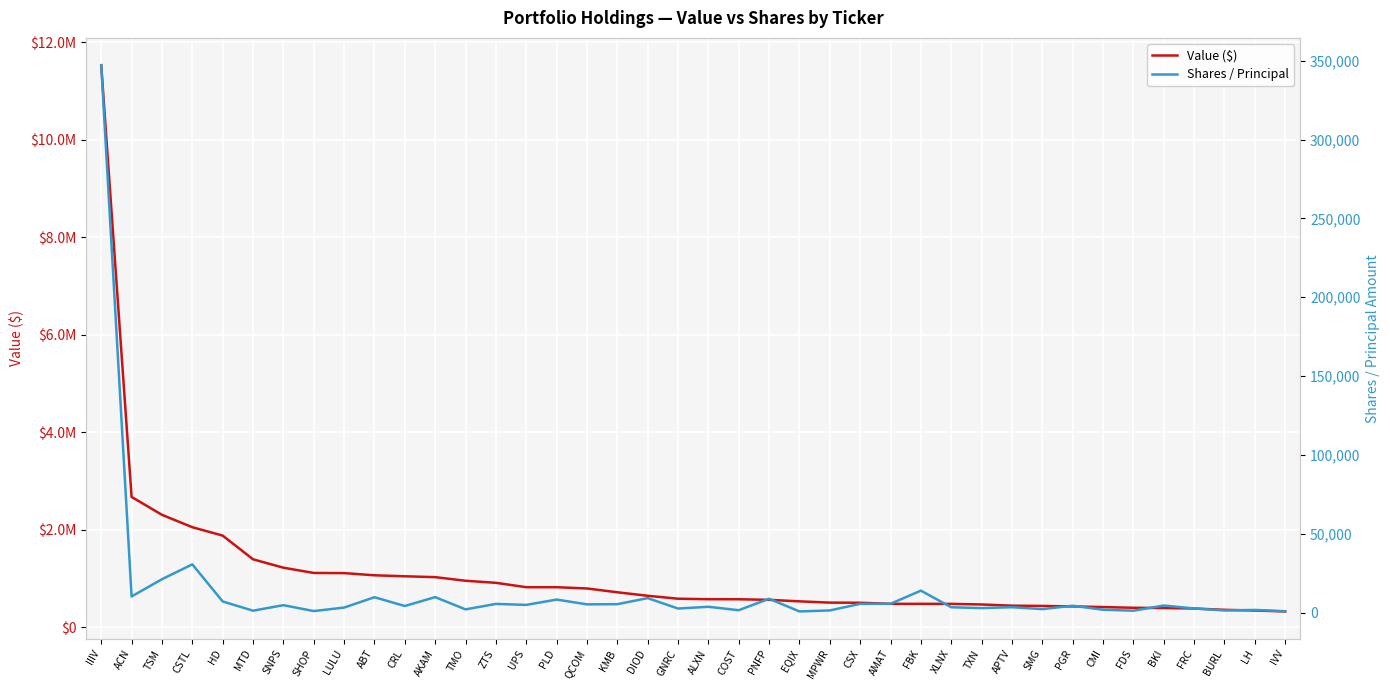

How many series are shown in this chart?

2